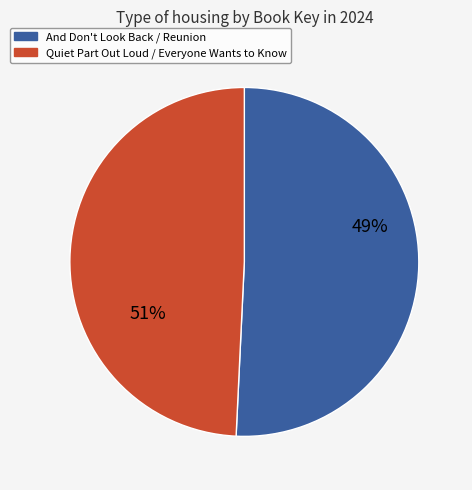

Is it true that Reunion is 31% of the pie?

False